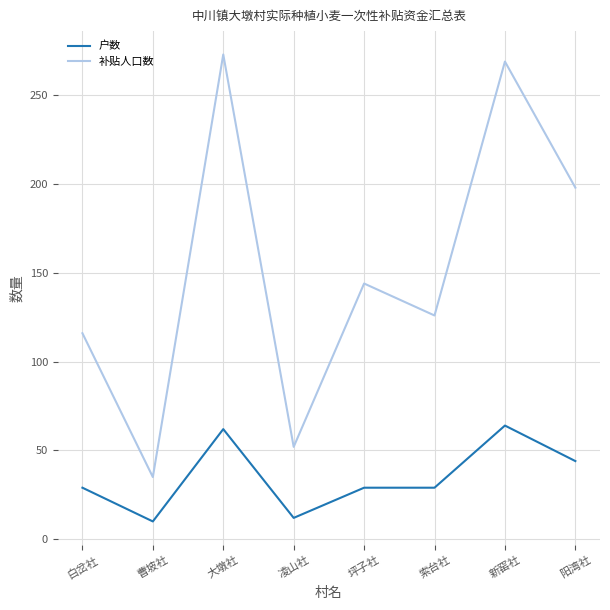

At which label is 补贴人口数 closest to 154?

坪子社